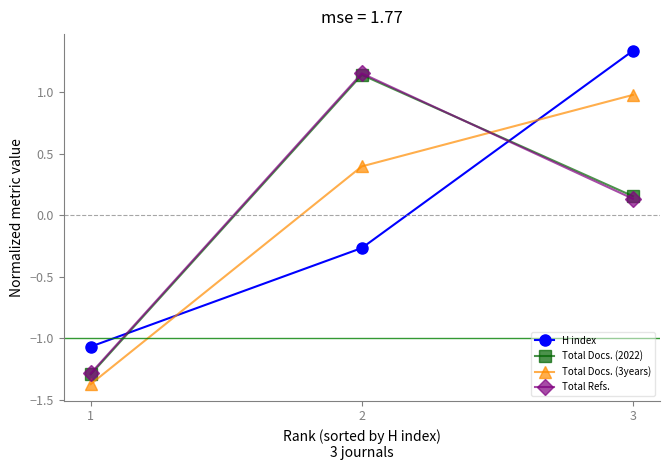

How many positive values does the H index series have?

1